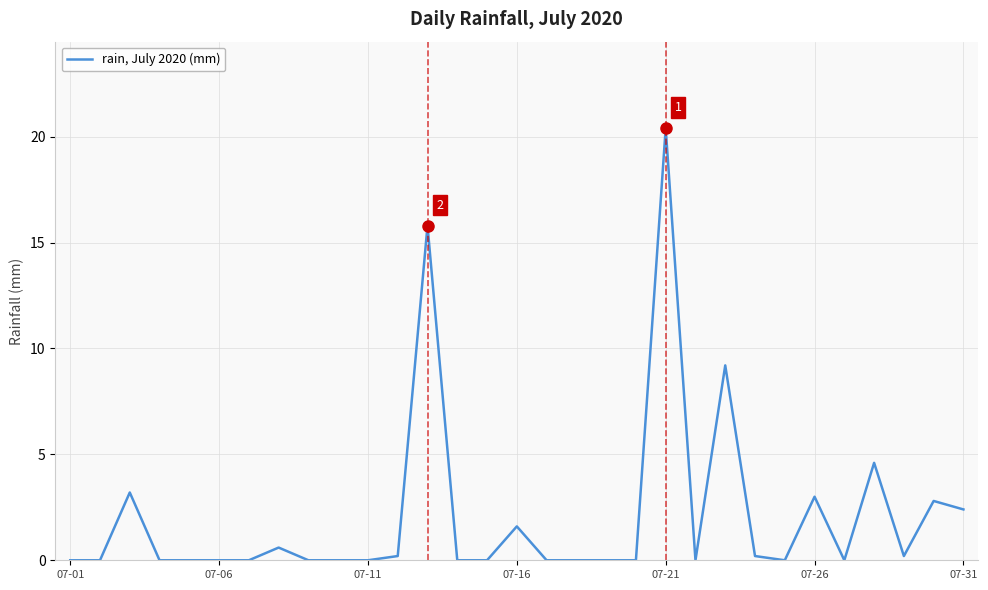

Reading left to right, list all the values displayed in this chart.

0.0	0.0	3.2	0.0	0.0	0.0	0.0	0.6	0.0	0.0	0.0	0.2	15.8	0.0	0.0	1.6	0.0	0.0	0.0	0.0	20.4	0.0	9.2	0.2	0.0	3.0	0.0	4.6	0.2	2.8	2.4